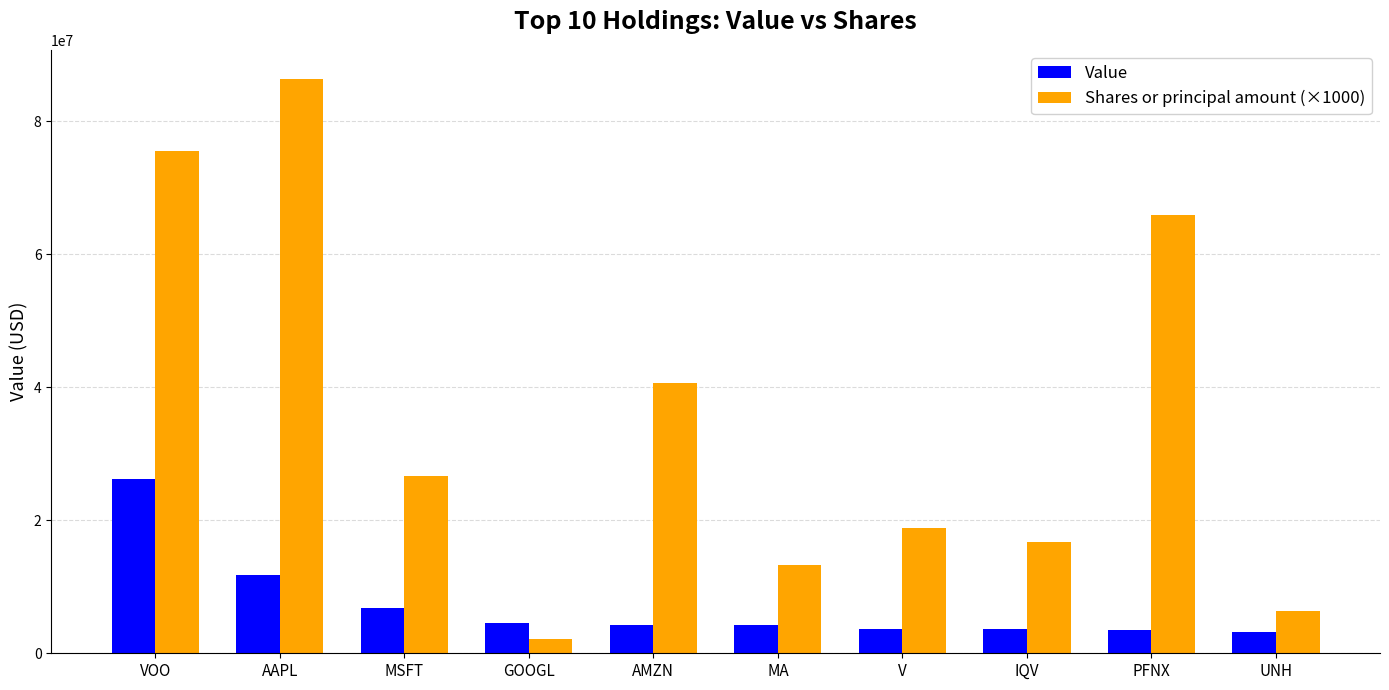

What is the sum of the Value values at MA and IQV?

7832000